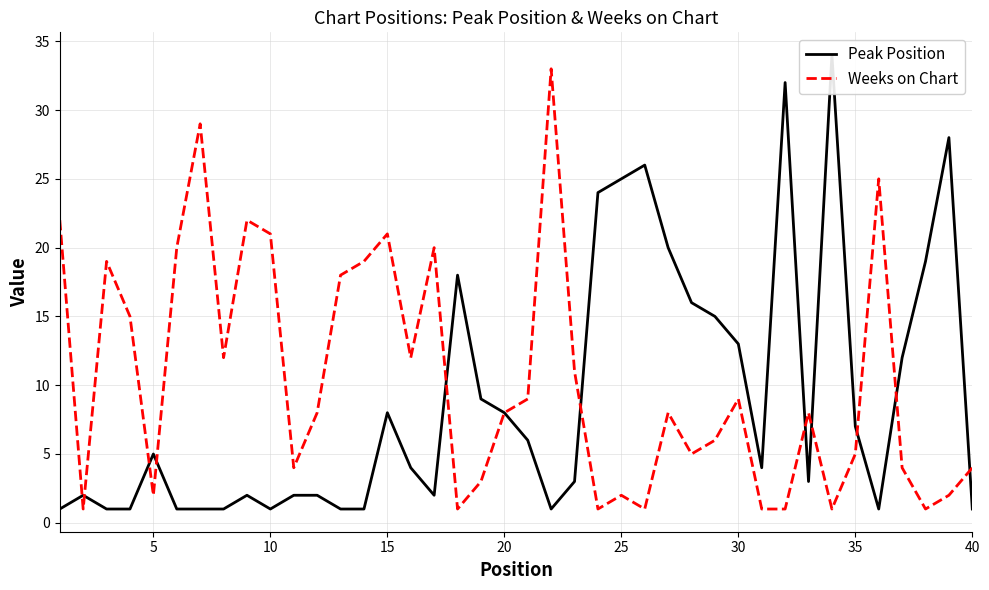

How many lines are shown in the chart?

2